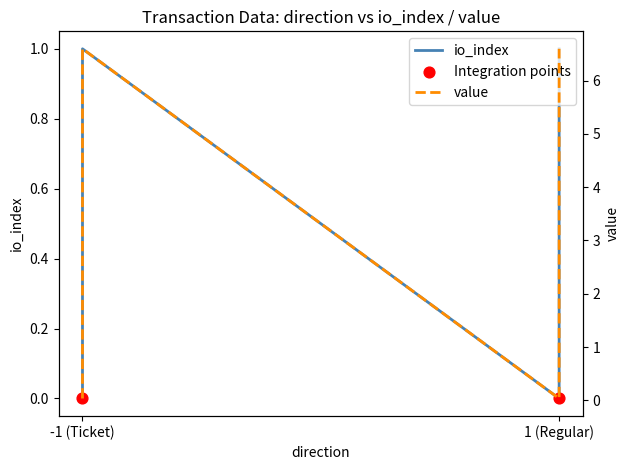

At how many categories does at least one series exceed 6?

2